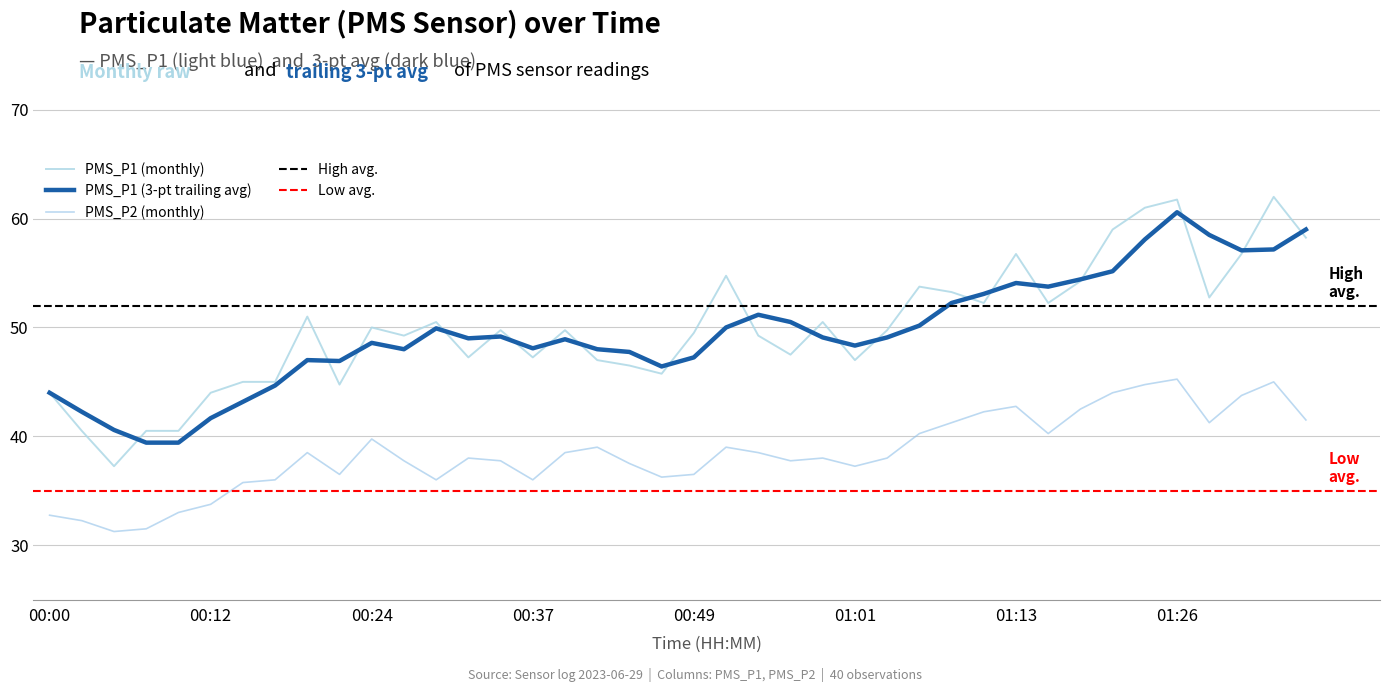

What is the value of the PMS_P2 point at the 22nd from the left?

39.0